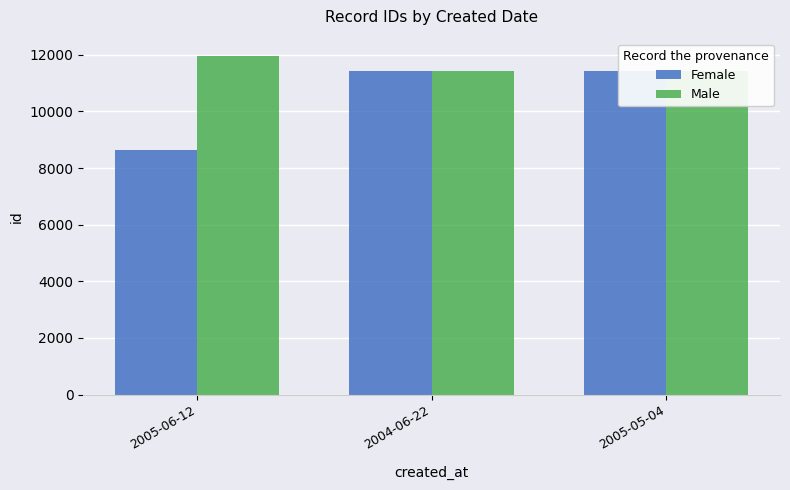

How many data points in Female are above 11425?

1